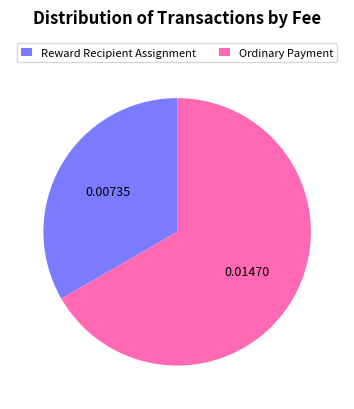

Rank the categories by value from lowest to highest.

Reward Recipient Assignment, Ordinary Payment